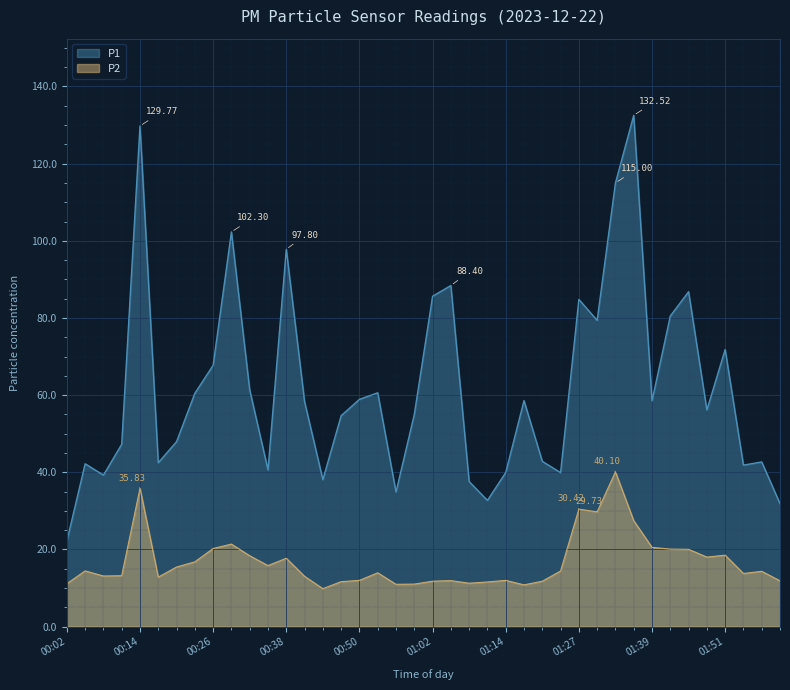

What is the difference between the maximum and second lowest values in the P2 series?

29.3